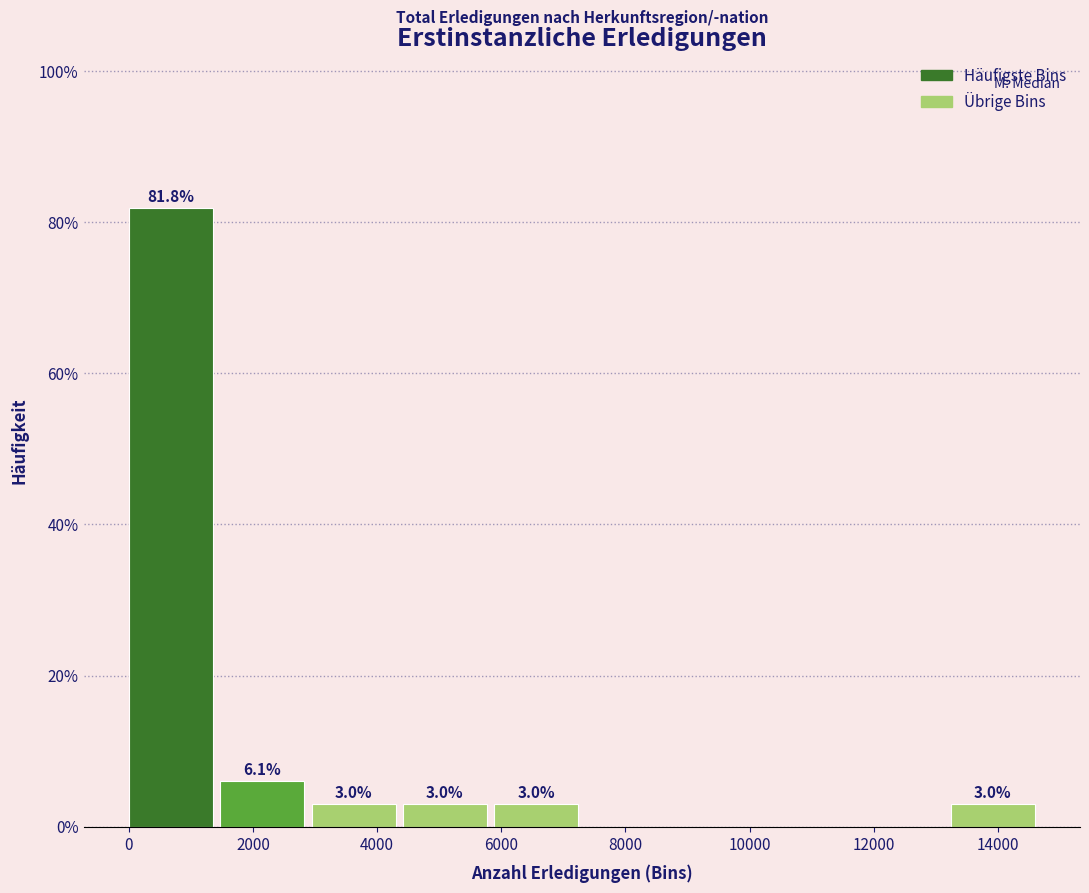

Over which range of the x-axis is the bar tallest?

0 to 1400